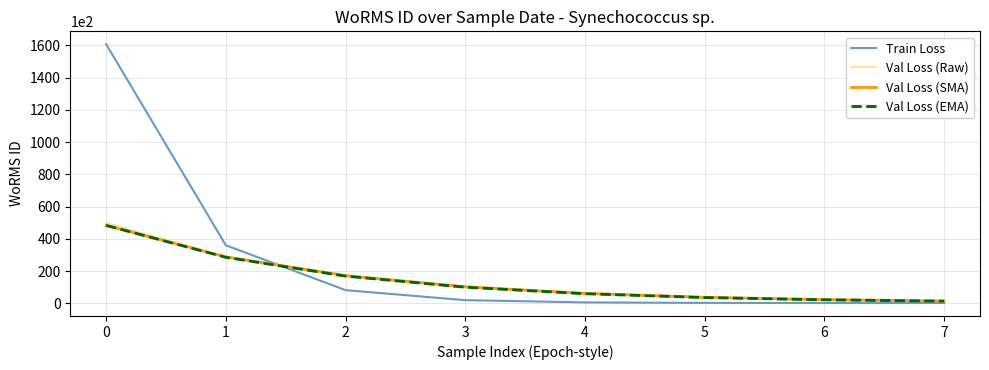

What is the maximum value for Val Loss (Raw)?

49937.9